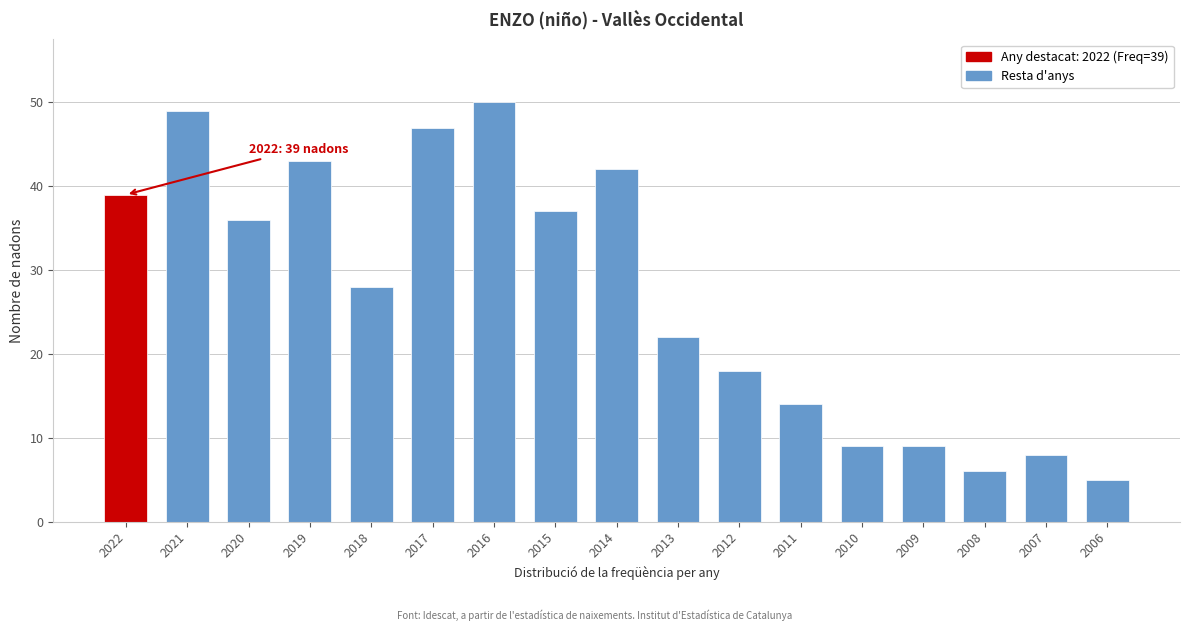

Reading right to left, extract all data points from this chart.

2006=5	2007=8	2008=6	2009=9	2010=9	2011=14	2012=18	2013=22	2014=42	2015=37	2016=50	2017=47	2018=28	2019=43	2020=36	2021=49	2022=39